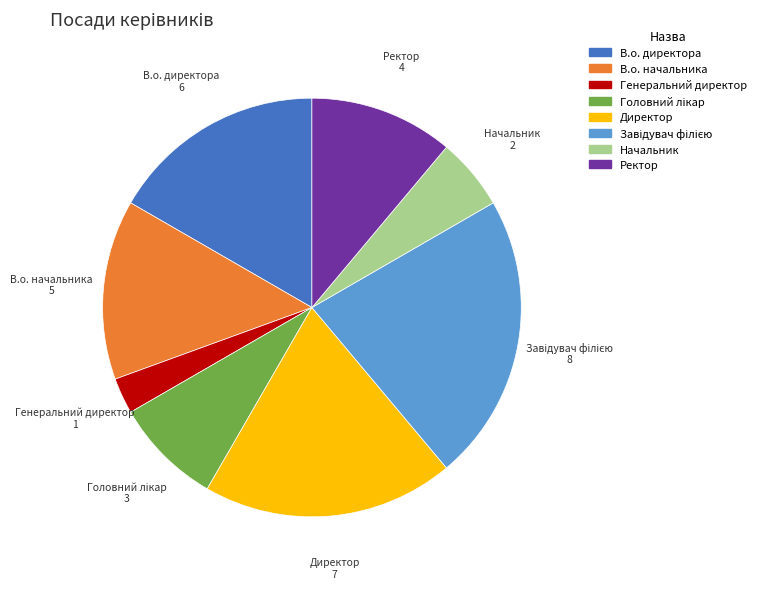

How many segments does this pie chart have?

8